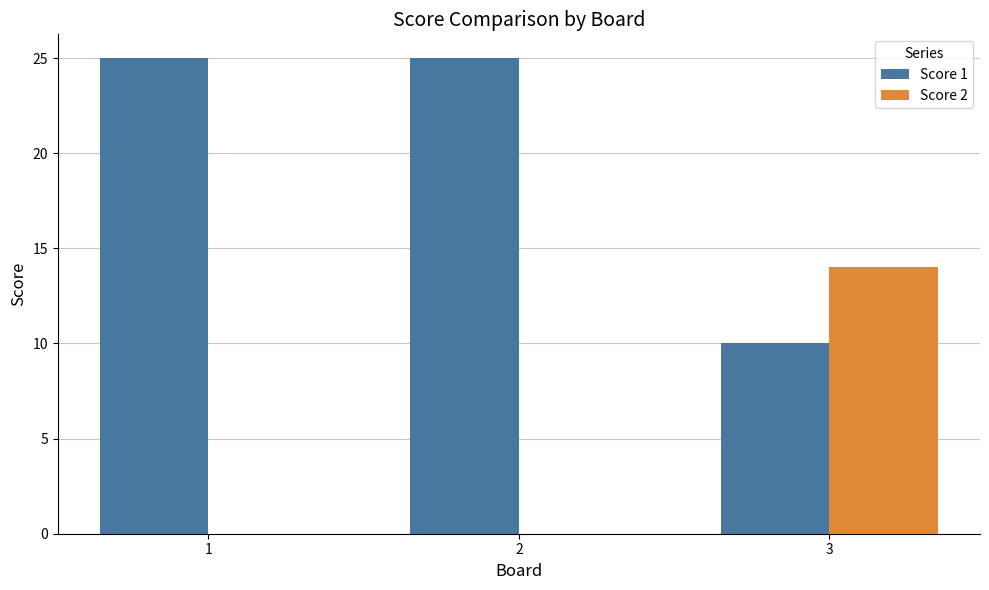

Which series has the largest total across all categories?

Score 1